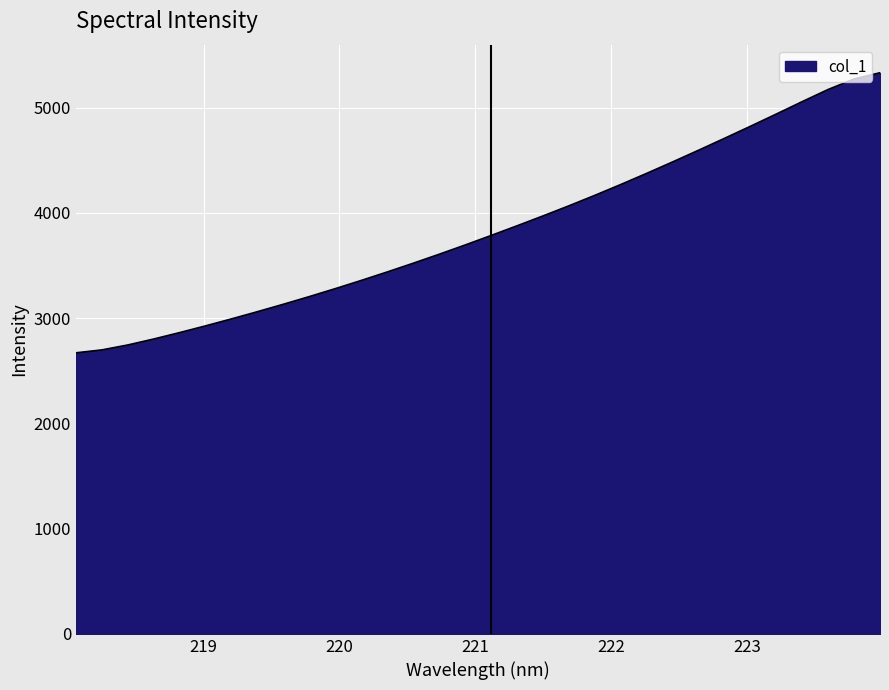

What is the greatest value displayed?

5332.5